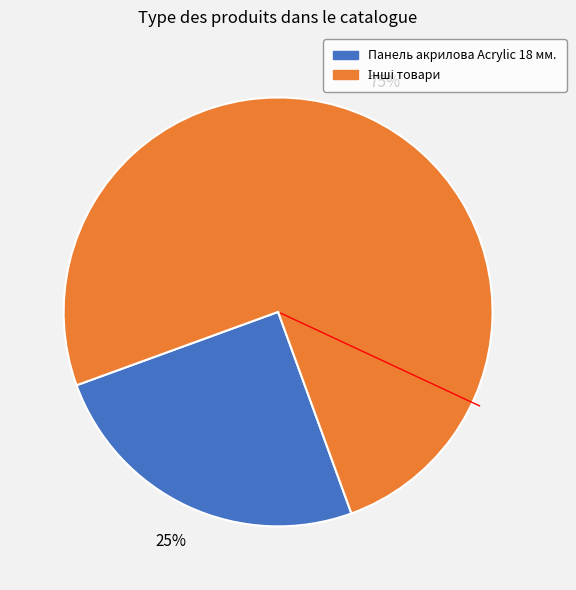

To the nearest percent, what is the average slice percentage?

50%